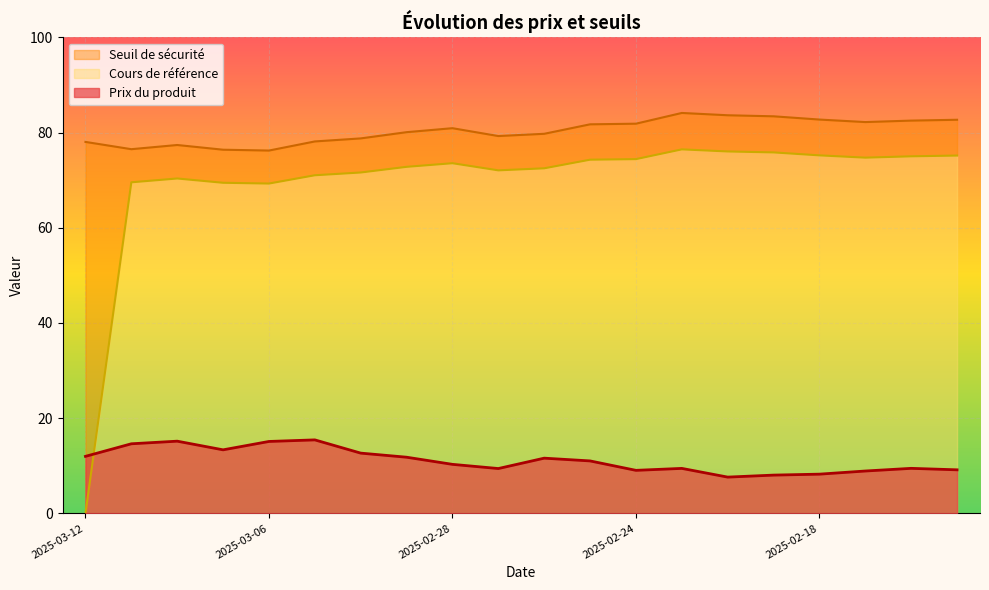

What is the total value across all series at 2025-03-03?

164.7